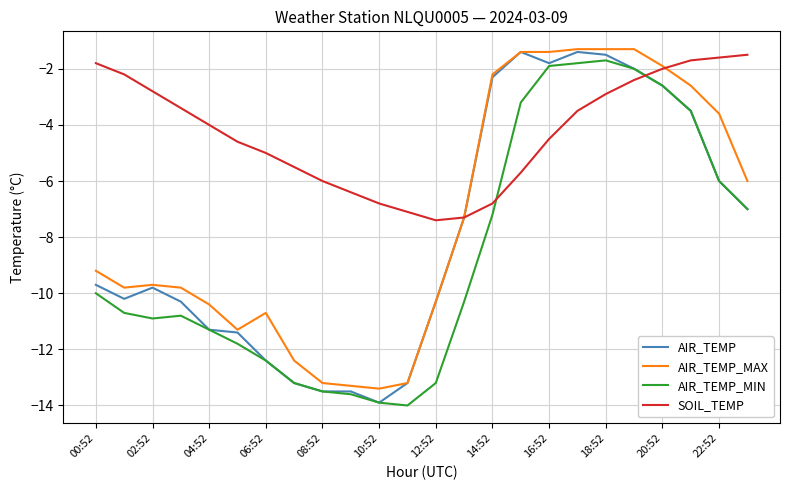

Which series has the largest total across all categories?

SOIL_TEMP